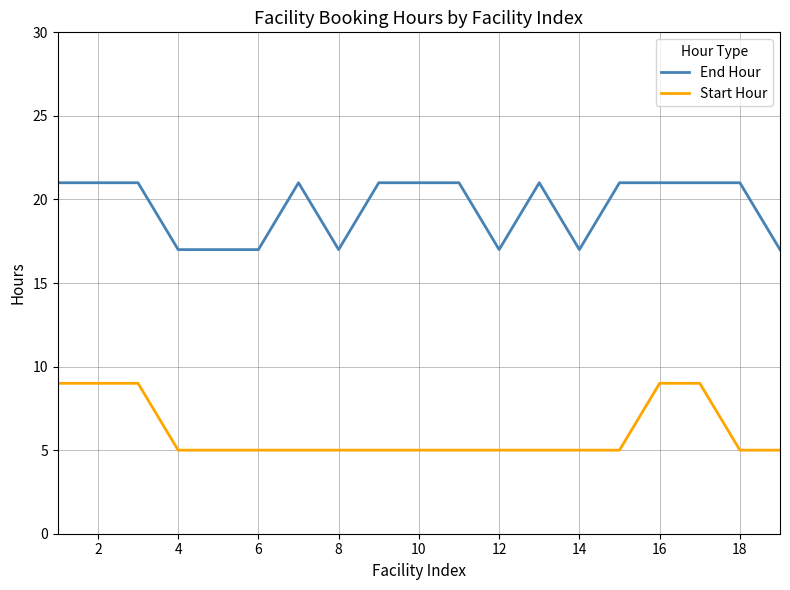

At how many categories does at least one series exceed 13?

19